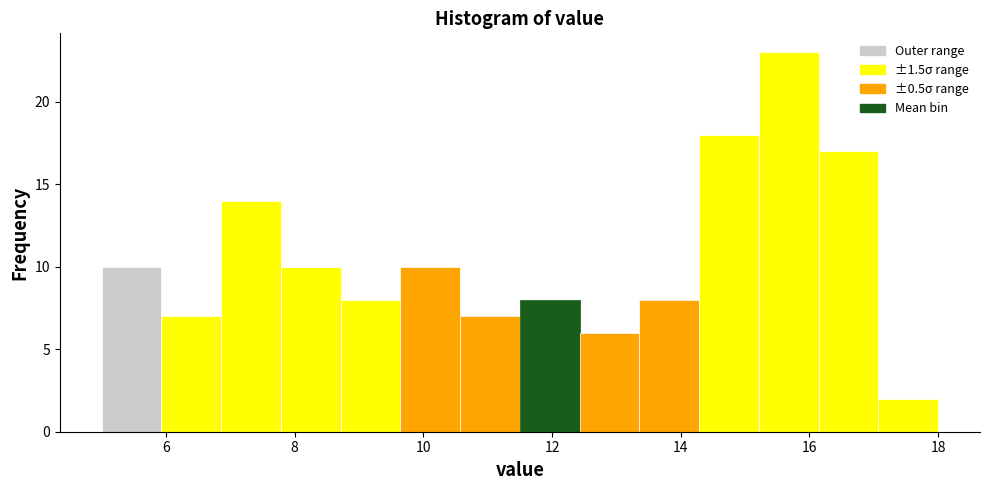

Reading left to right, list every bar in this chart as the range it spans on the x-axis followed by its height. Neither the bar edges nor the heights are printed on the chart, so give them approximately, as read against the axes.

5.0 to 6.0: 10
6.0 to 6.8: 7
6.8 to 7.8: 14
7.8 to 8.8: 10
8.8 to 9.6: 8
9.6 to 10.6: 10
10.6 to 11.6: 7
11.6 to 12.4: 8
12.4 to 13.4: 6
13.4 to 14.2: 8
14.2 to 15.2: 18
15.2 to 16.2: 23
16.2 to 17.0: 17
17.0 to 18.0: 2